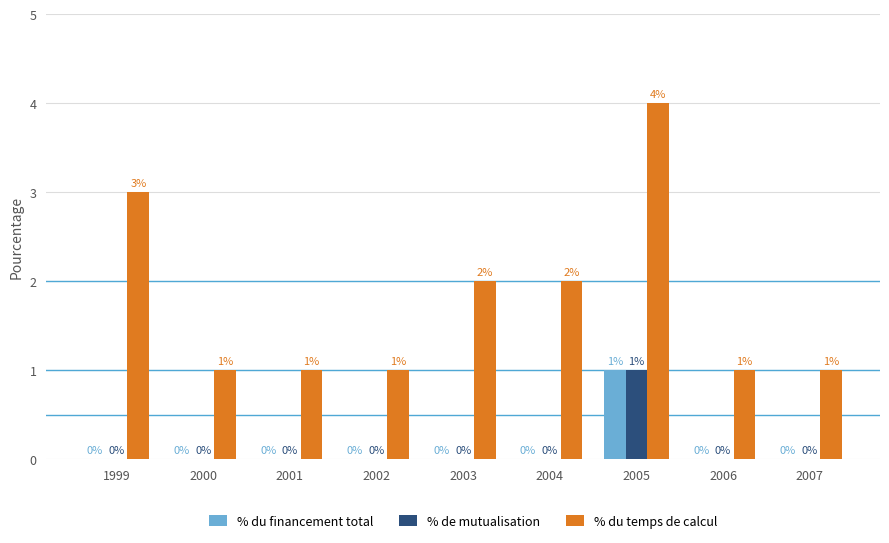

What is the sum of the % de mutualisation values at 2007 and 2005?

1